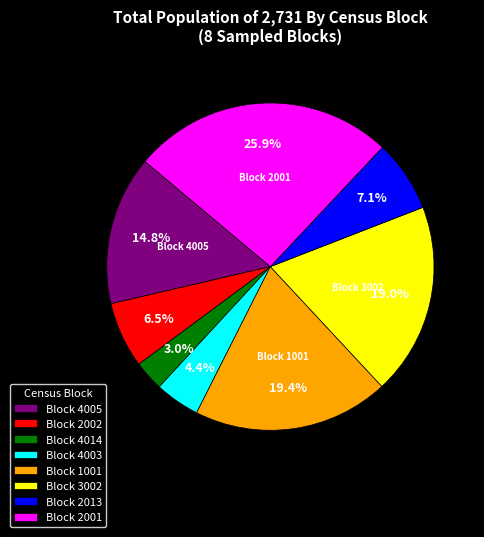

Is it true that Block 4005 is 15% of the pie?

True